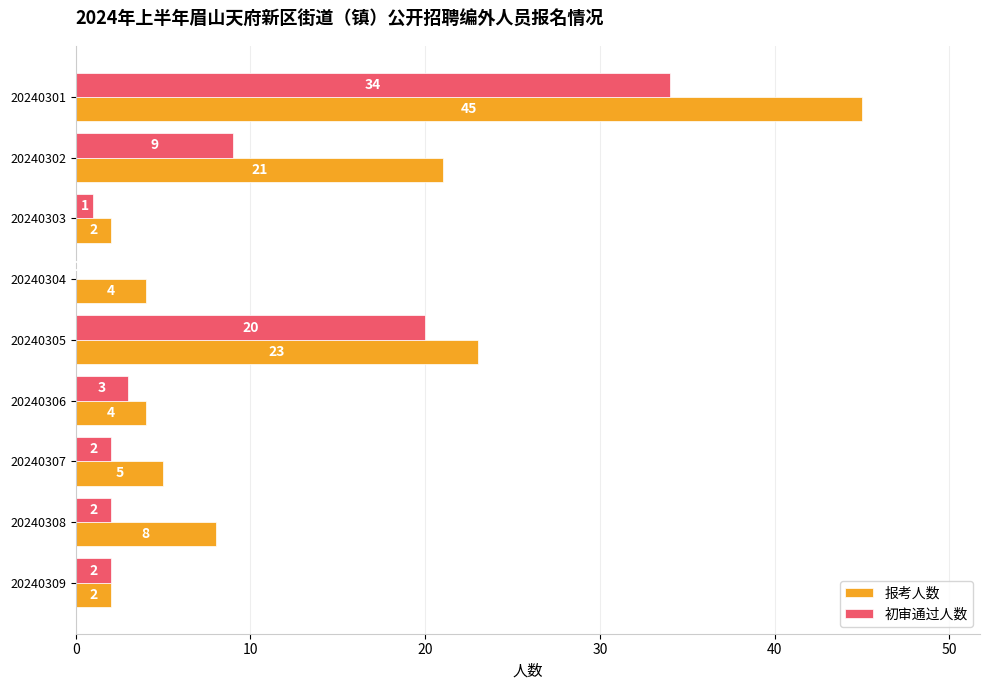

How many values in 初审通过人数 are above zero?

8